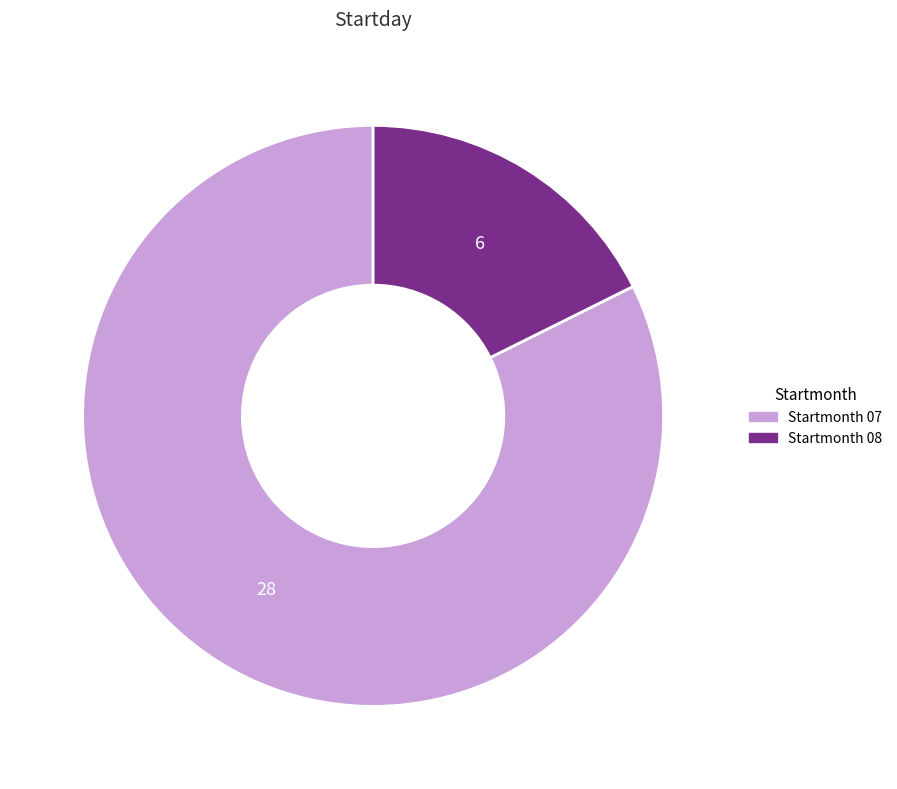

Which slice is the smallest?

6